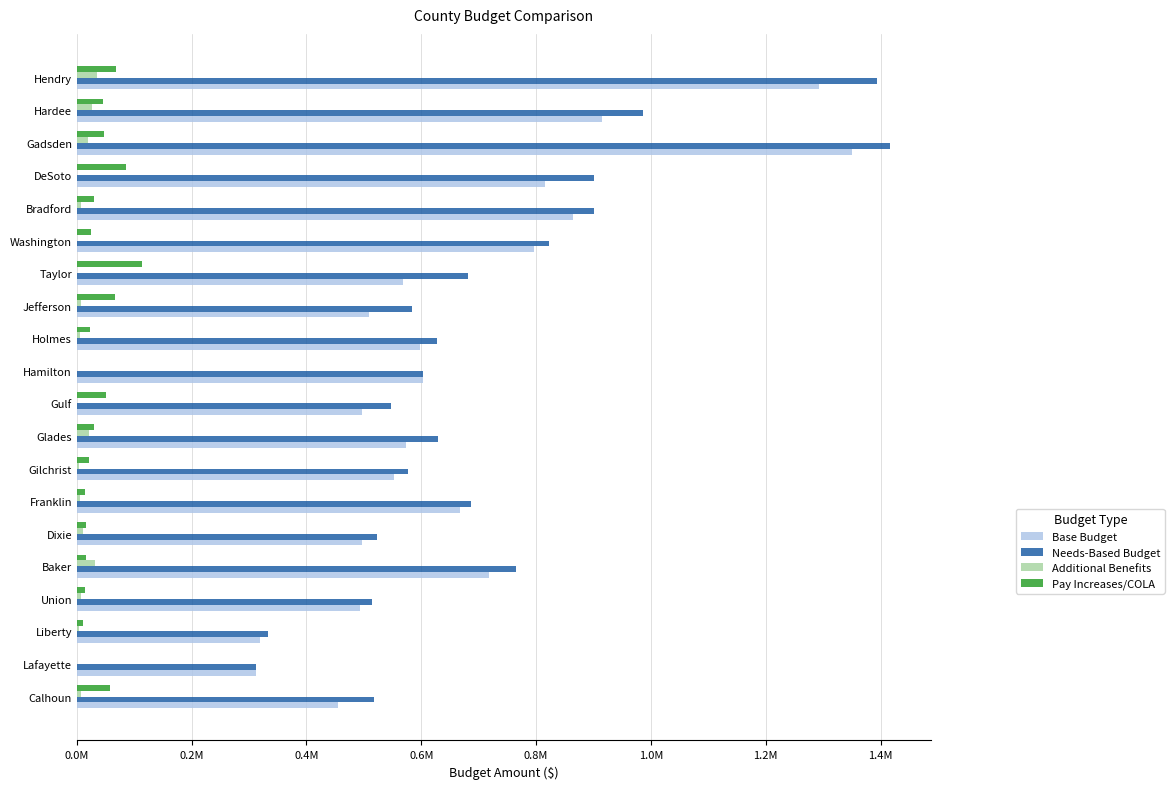

What are all the series names shown in the legend?

Base Budget, Needs-Based Budget, Additional Benefits, Pay Increases/COLA